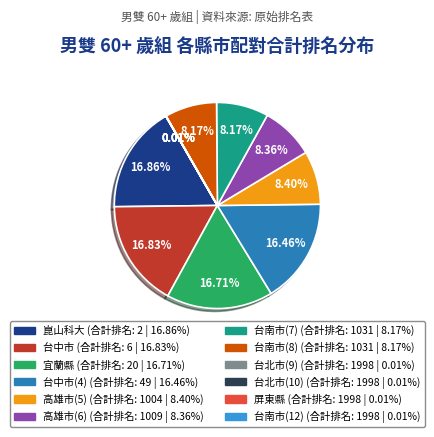

Is there a majority slice in this chart?

No